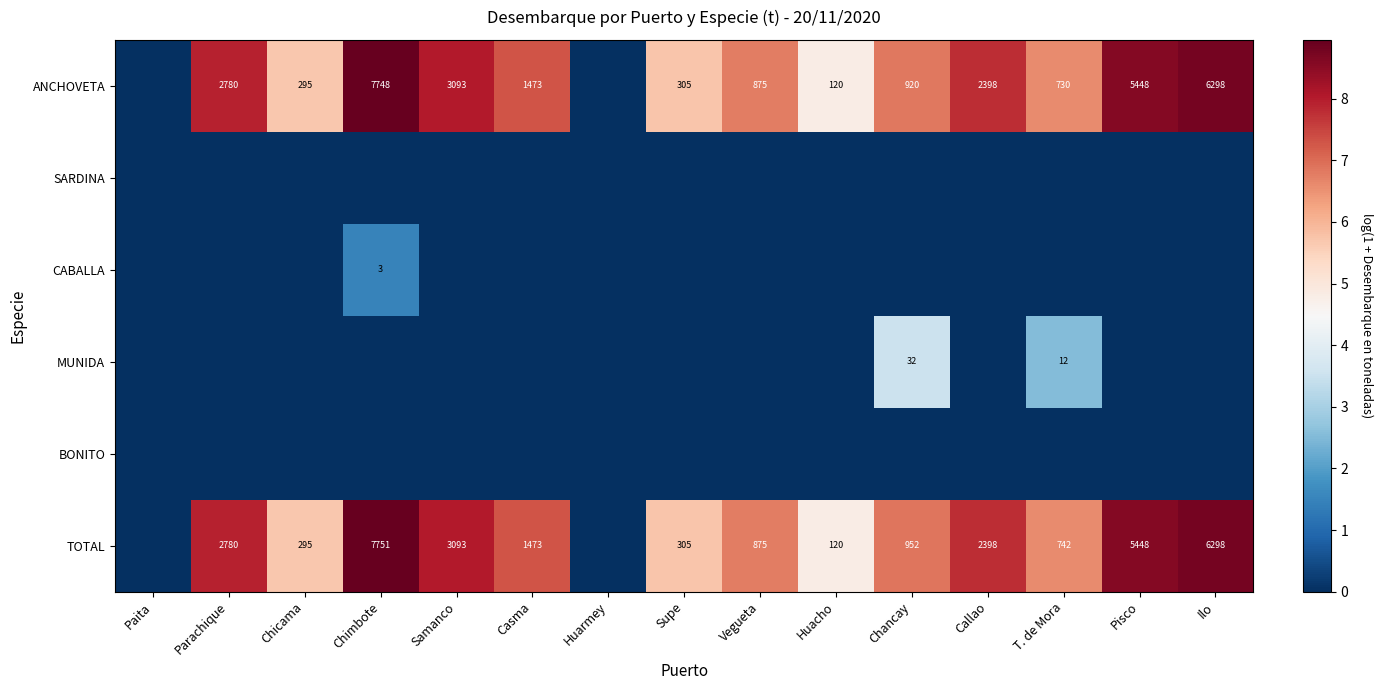

True or false: ANCHOVETA has a value of 1473 at Casma.

True